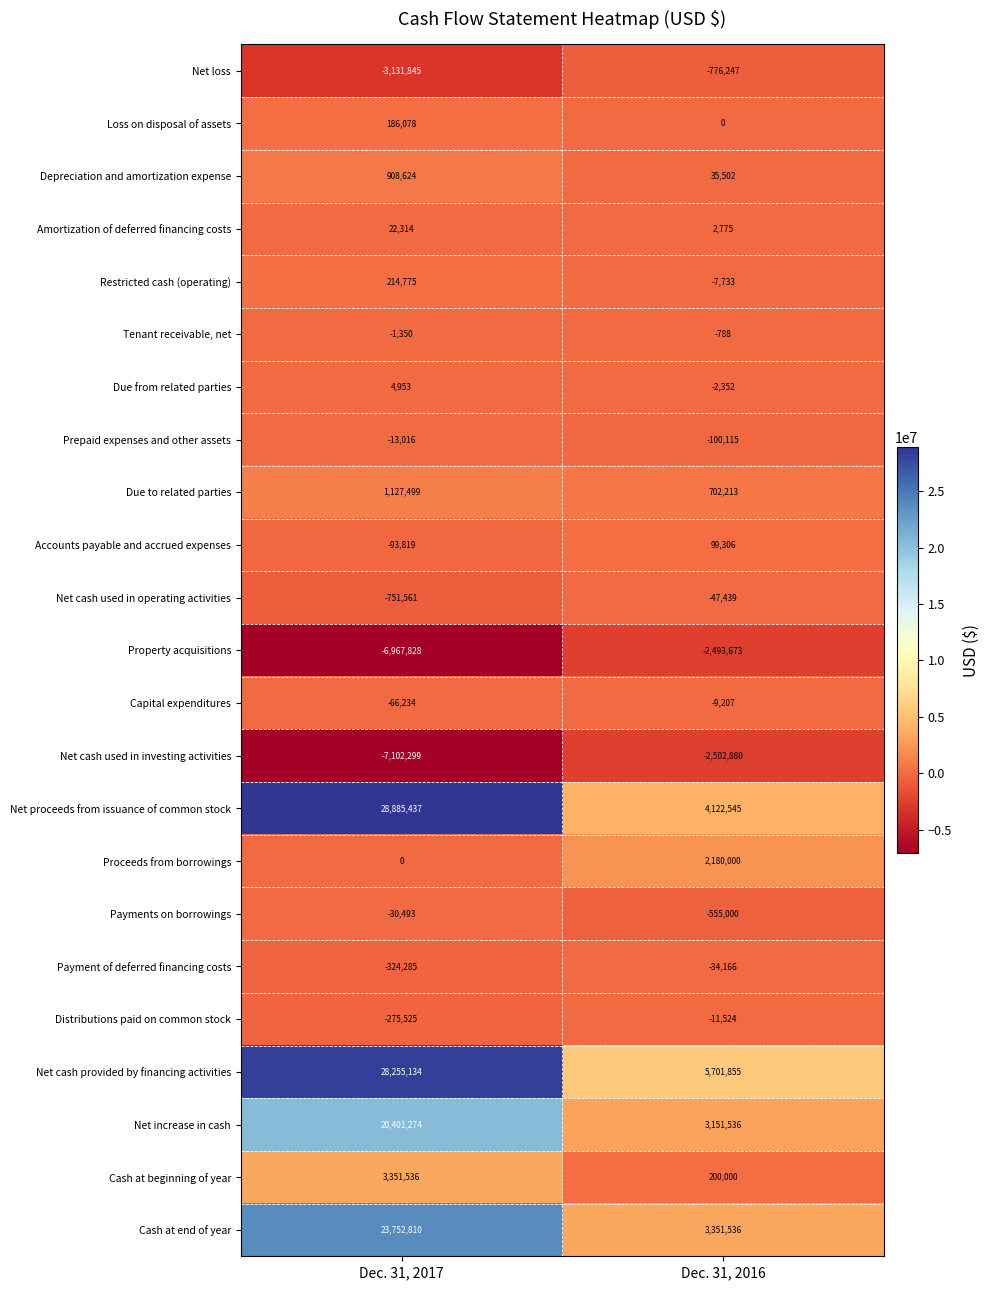

What is the maximum value shown in the chart?

28885437